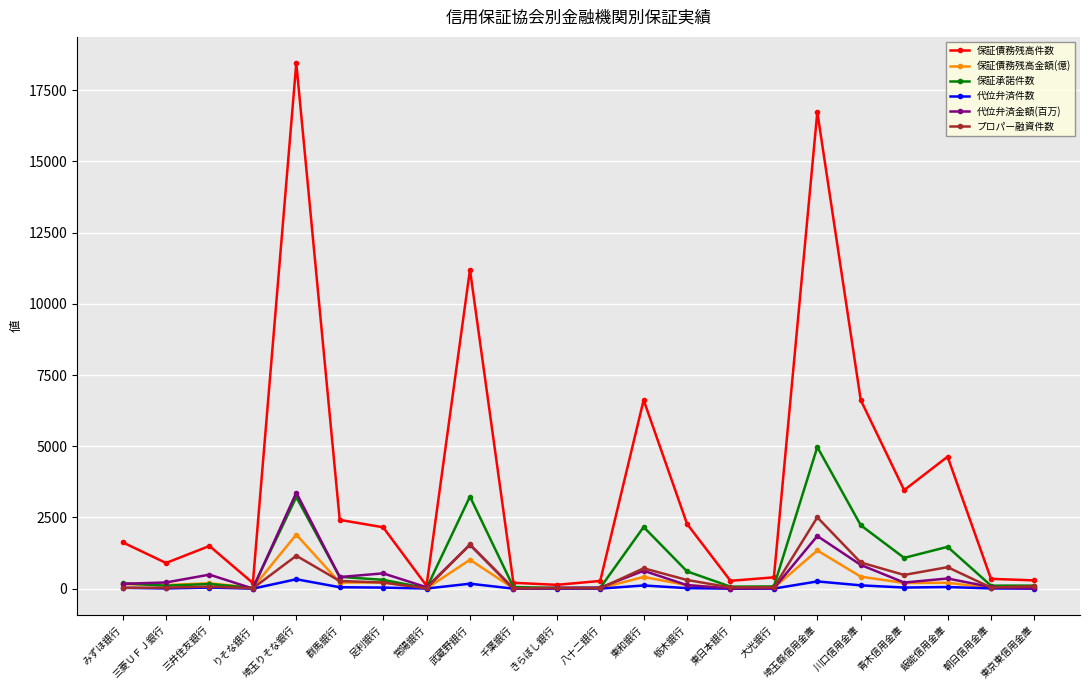

Which series has the largest total across all categories?

保証債務残高件数